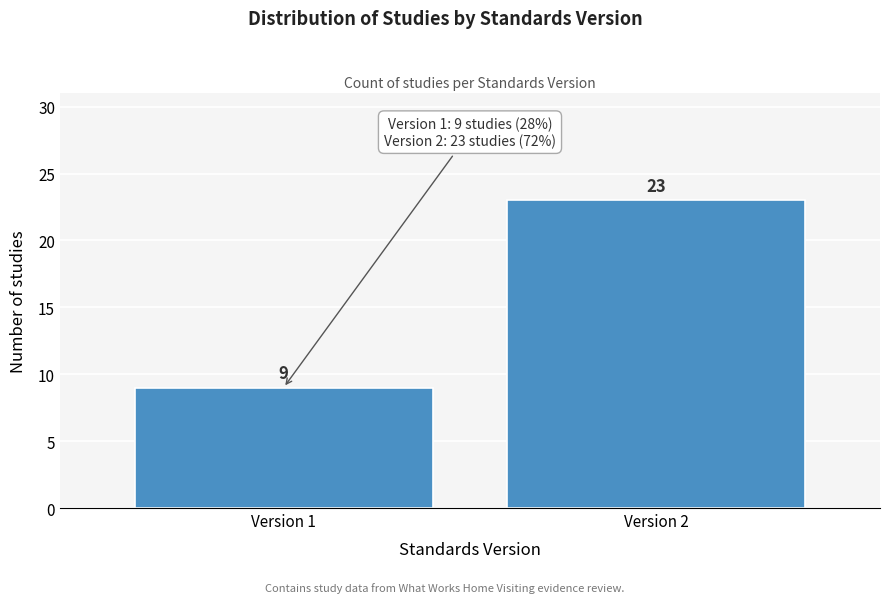

Reading left to right, transcribe all the data shown in this chart.

Version 1=9	Version 2=23